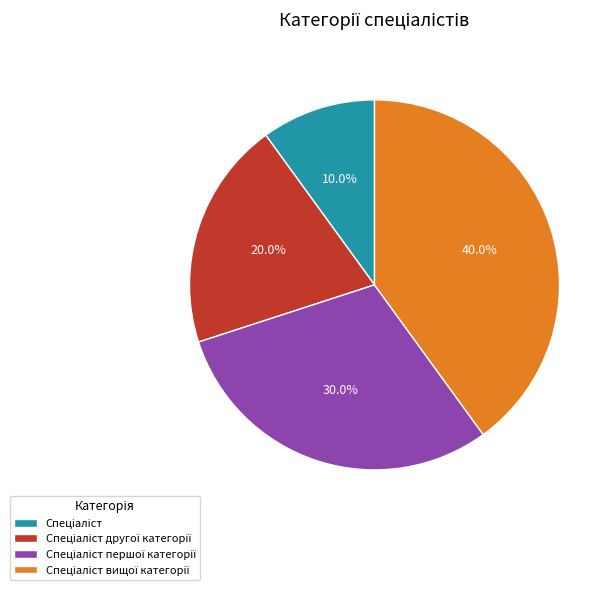

Does any single category account for the majority?

No